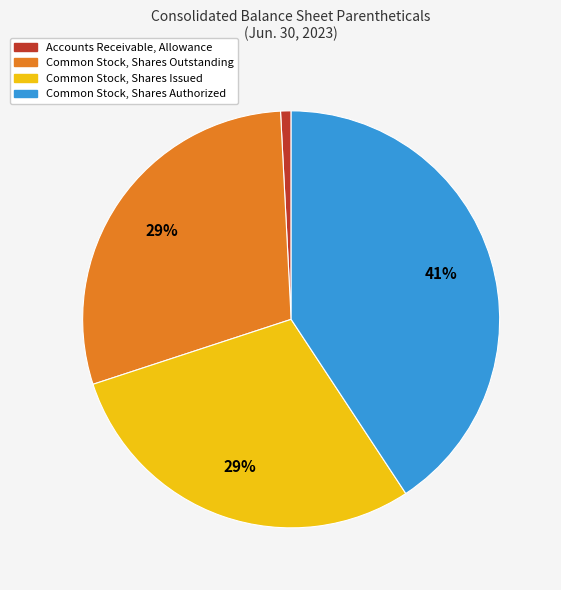

Which category has the biggest portion of the pie?

Common Stock, Shares Authorized